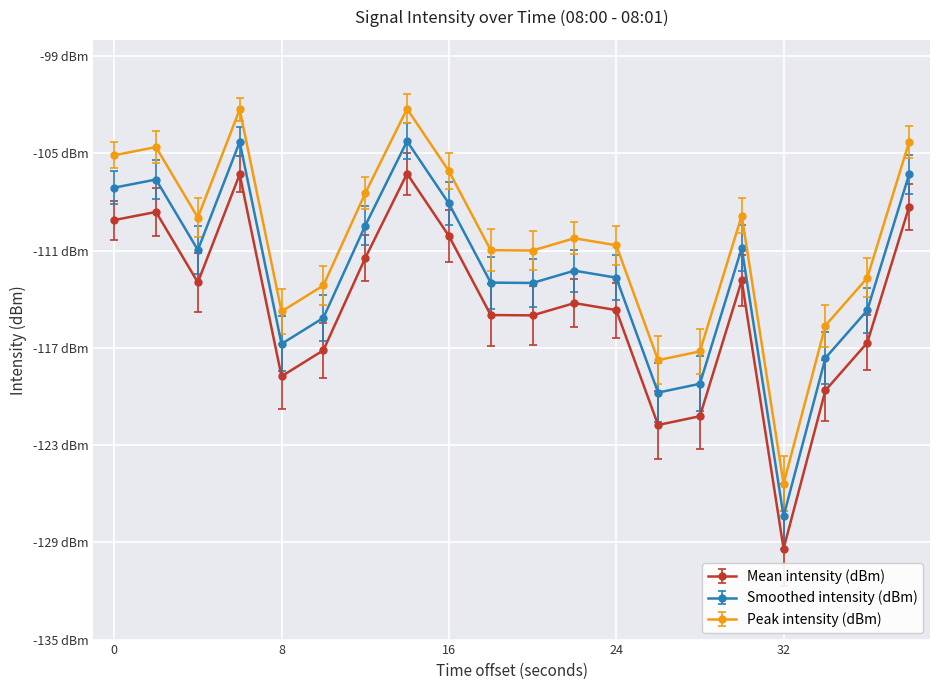

Does the chart have visible grid lines?

Yes